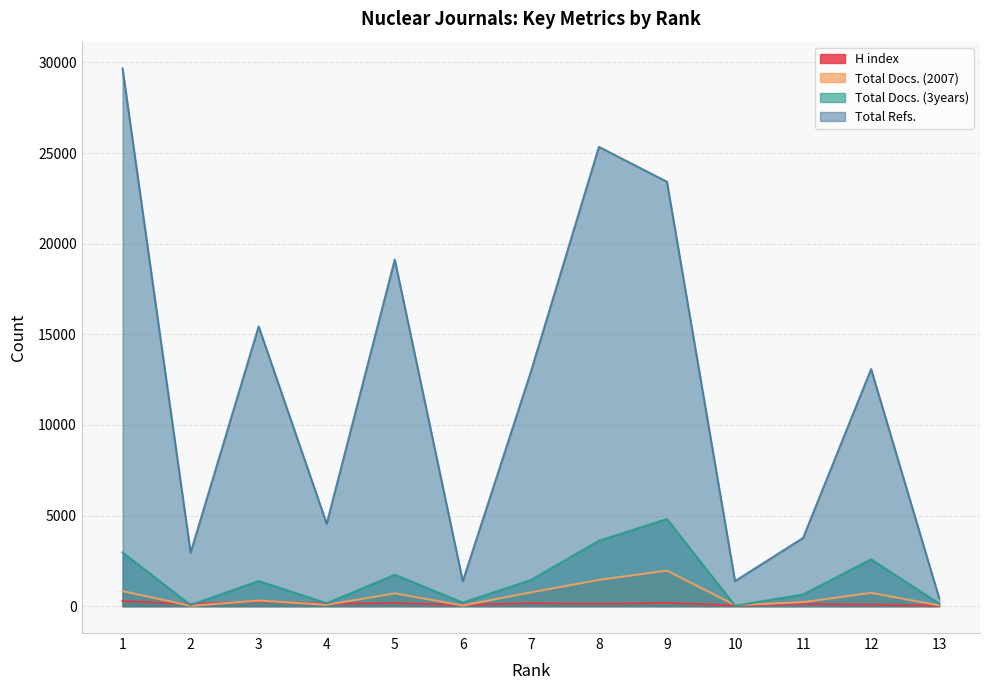

What is the maximum value for H index?

283